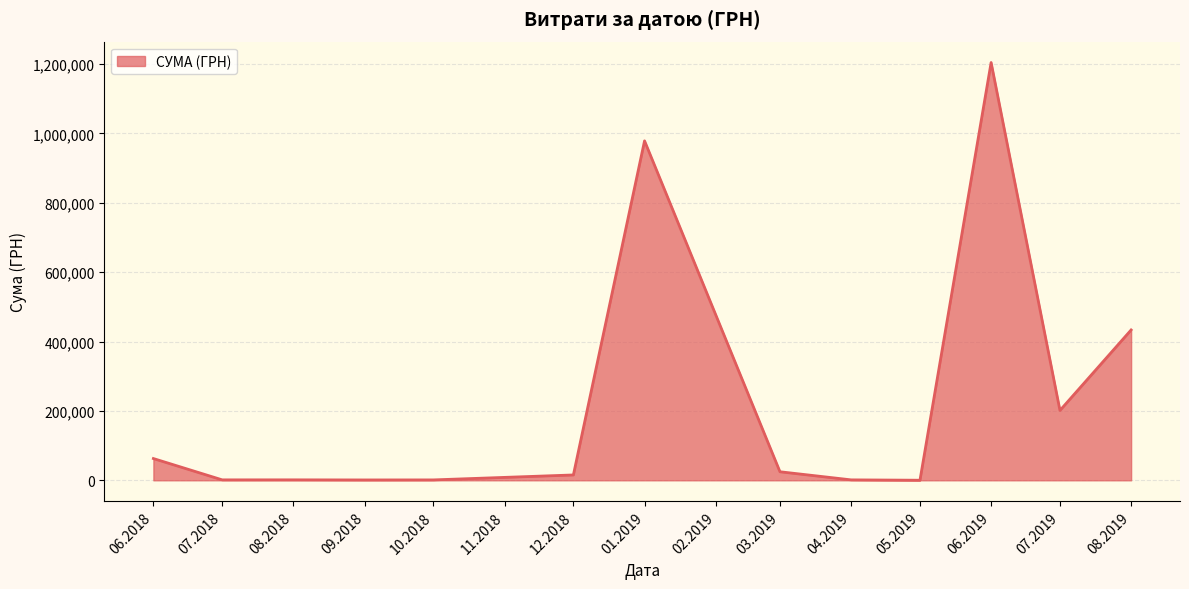

Between 08.2019 and 01.2019, which is larger?

01.2019